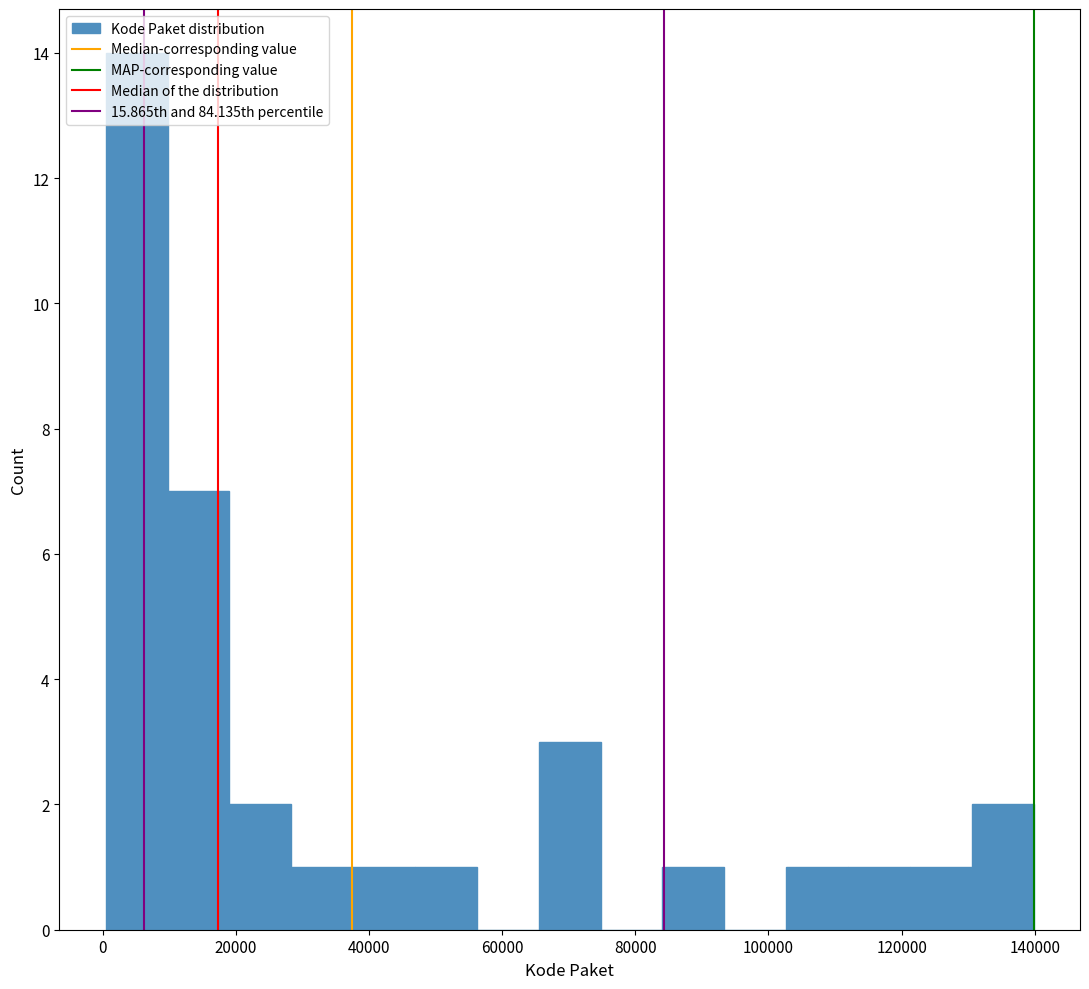

What is the height of the bar covering 102000 to 112000 on the x-axis? Neither the bar edges nor the heights are printed on the chart, so give them approximately, as read against the axes.

1